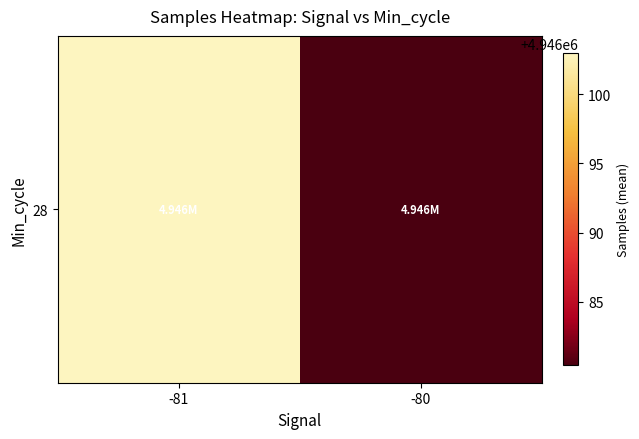

At which category does the chart reach its peak across all series?

-81